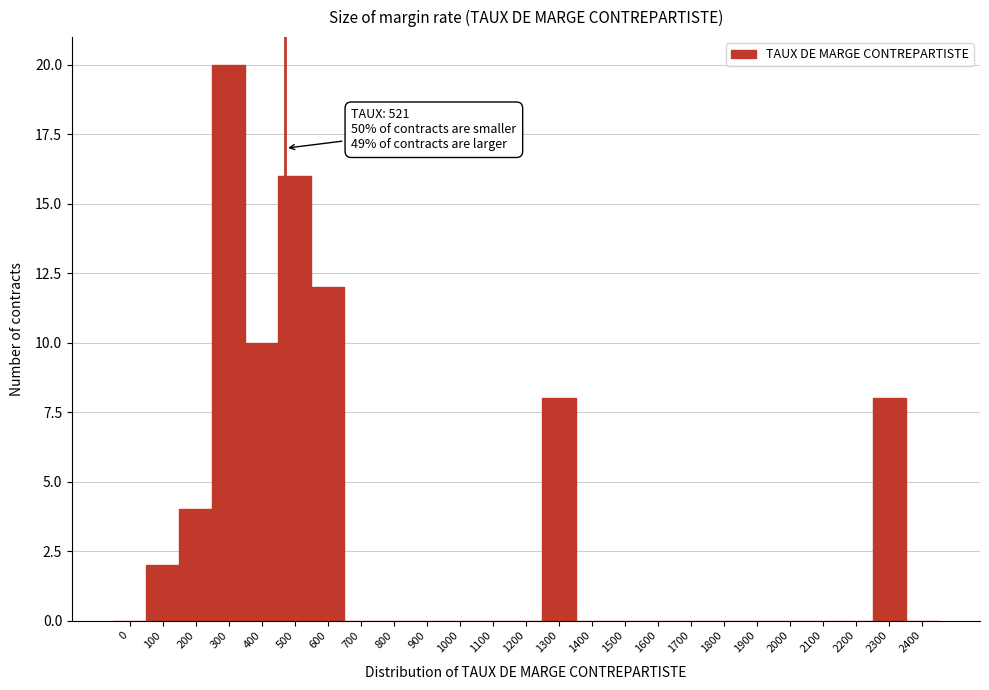

Reading left to right, extract all data points from this chart.

0=0	100=2	200=4	300=20	400=10	500=16	600=12	700=0	800=0	900=0	1000=0	1100=0	1200=0	1300=8	1400=0	1500=0	1600=0	1700=0	1800=0	1900=0	2000=0	2100=0	2200=0	2300=8	2400=0